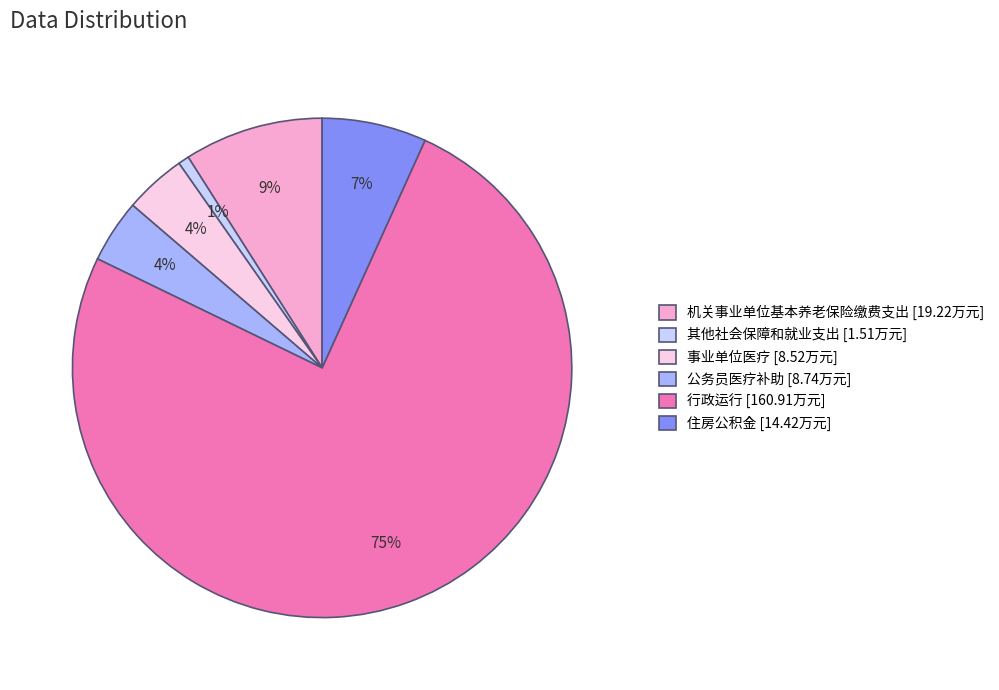

Is the sum of 其他社会保障和就业支出 [1.51万元] and 事业单位医疗 [8.52万元] greater than half?

No